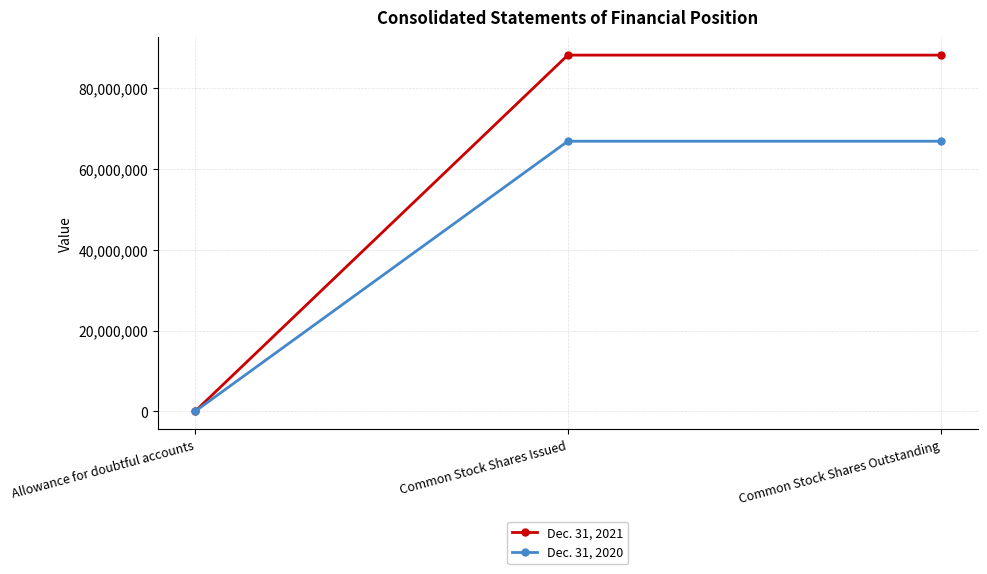

The Dec. 31, 2021 series shows 88233929 at Common Stock Shares Outstanding. True or false?

True